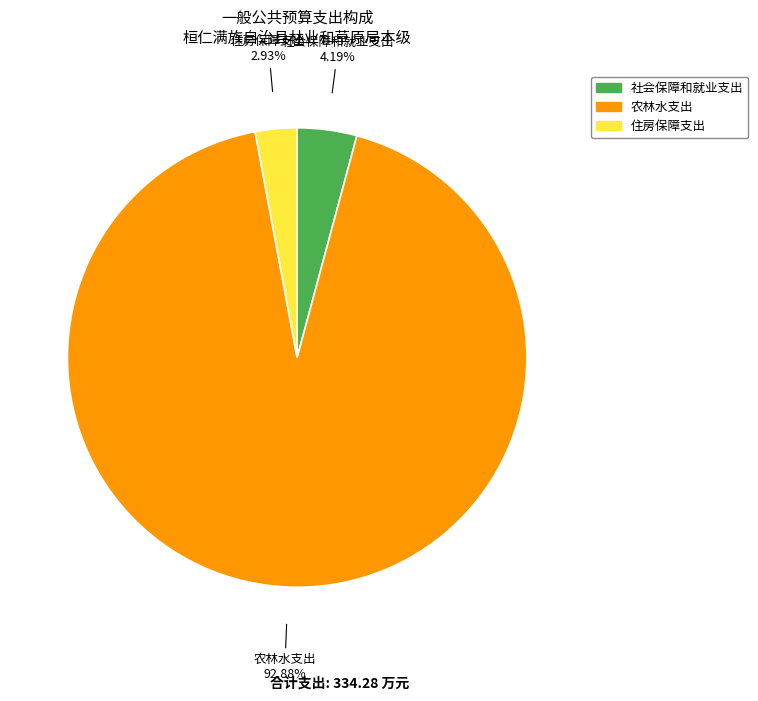

Which slice is the largest?

农林水支出